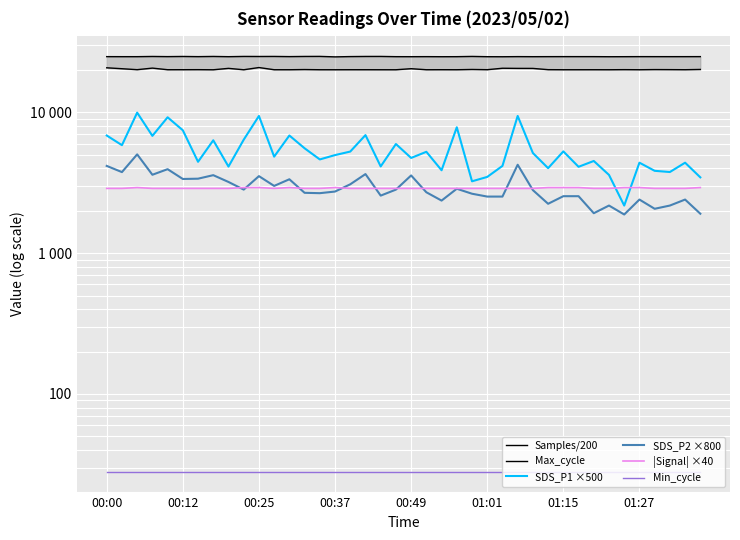

What is the value of the Max_cycle point at the 35th from the left?

20074.0